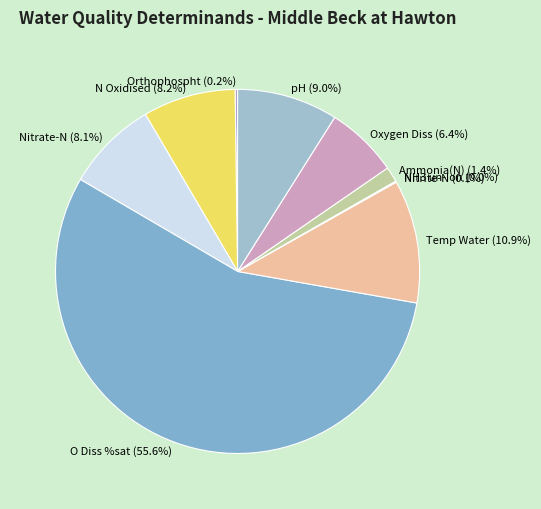

Do N Oxidised and Nitrate-N together represent more than half of the pie?

No